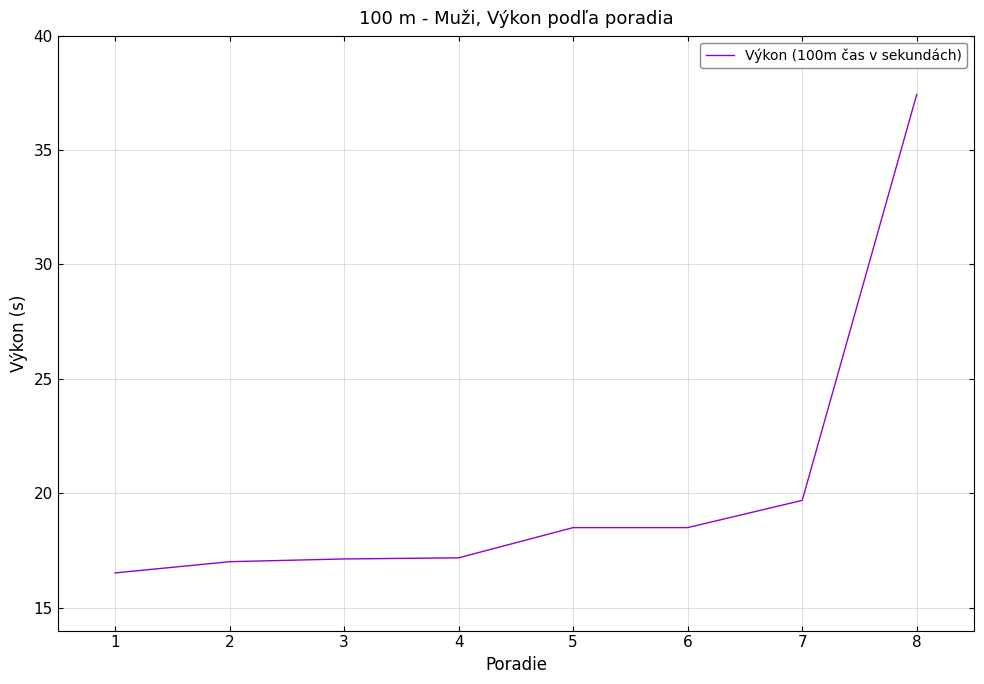

How many distinct data groups are displayed?

1